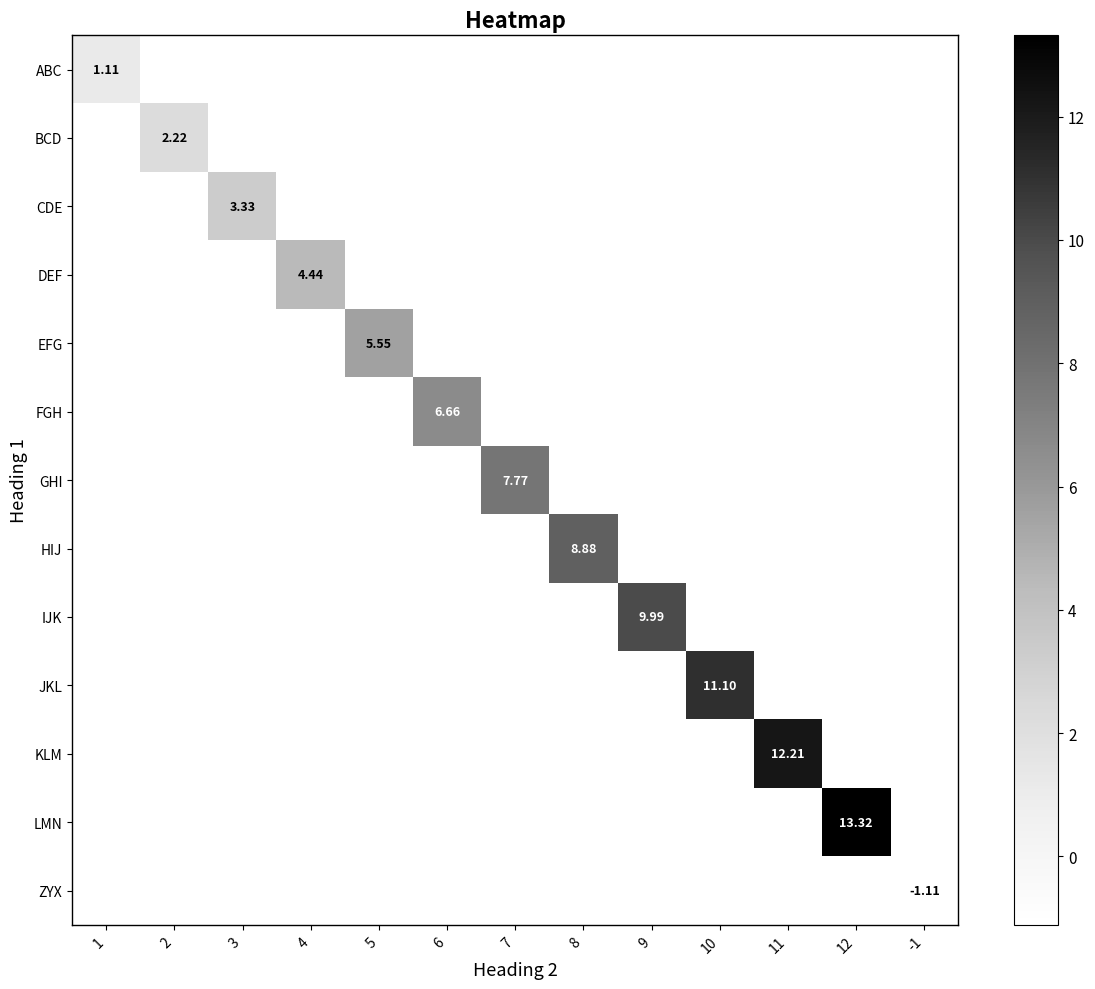

Which category has the lowest value across all series?

-1